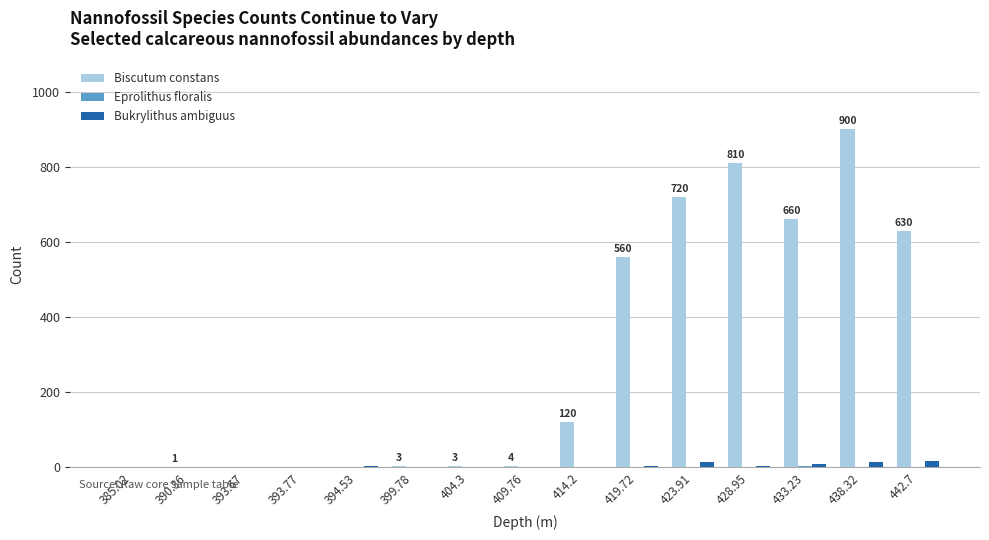

What is the greatest value displayed?

900